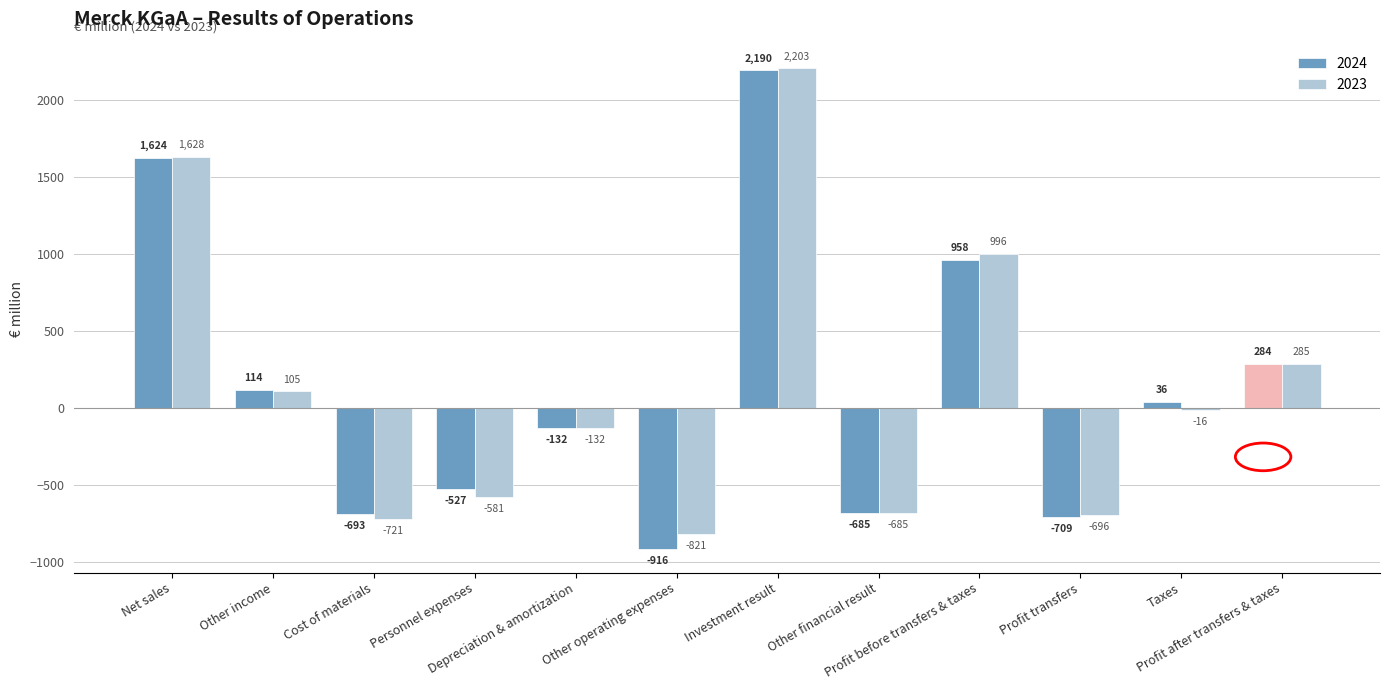

What is the value of the 2024 bar at the 4th from the left?

-527